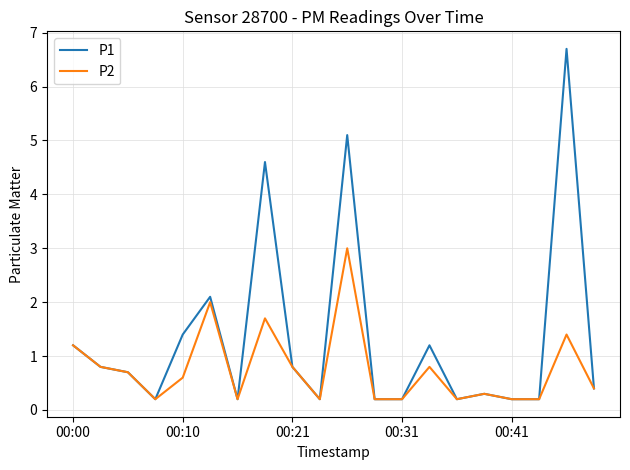

What is the maximum value shown in the chart?

6.7